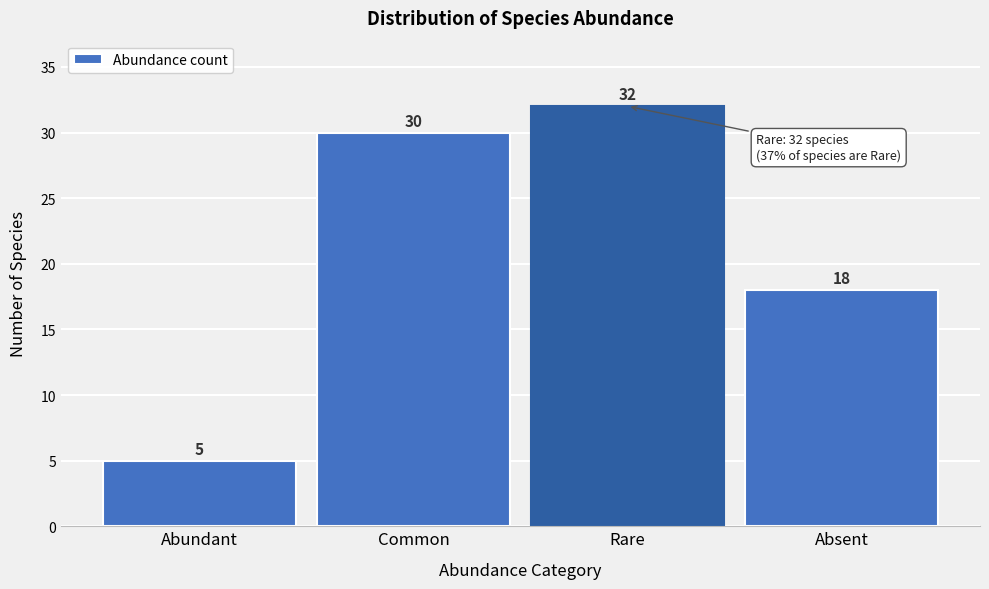

Reading left to right, what are all the values shown in this chart?

Abundant=5	Common=30	Rare=32	Absent=18